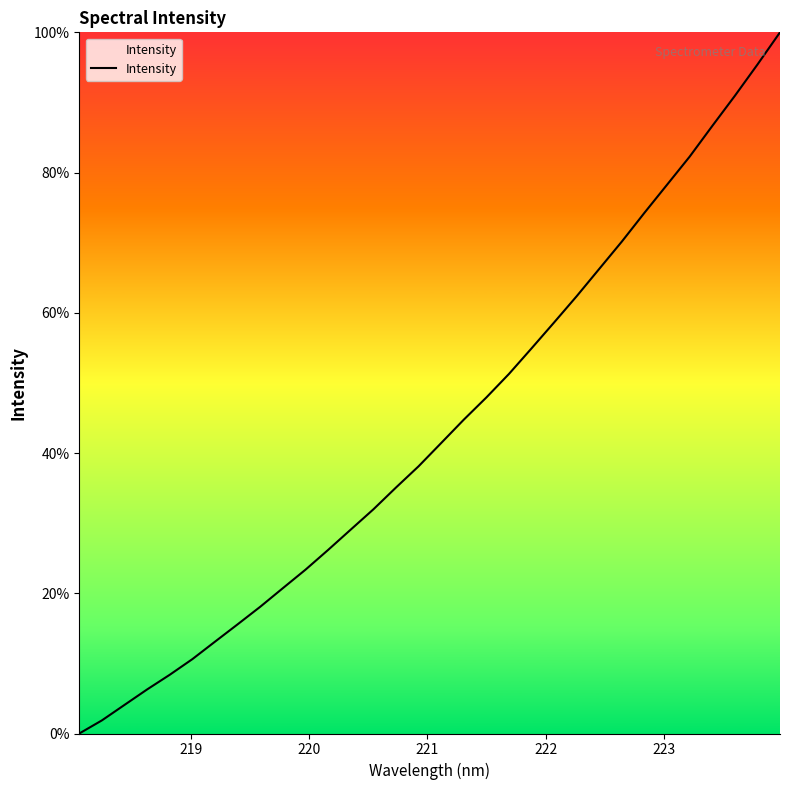

What is the greatest value displayed?

100.0